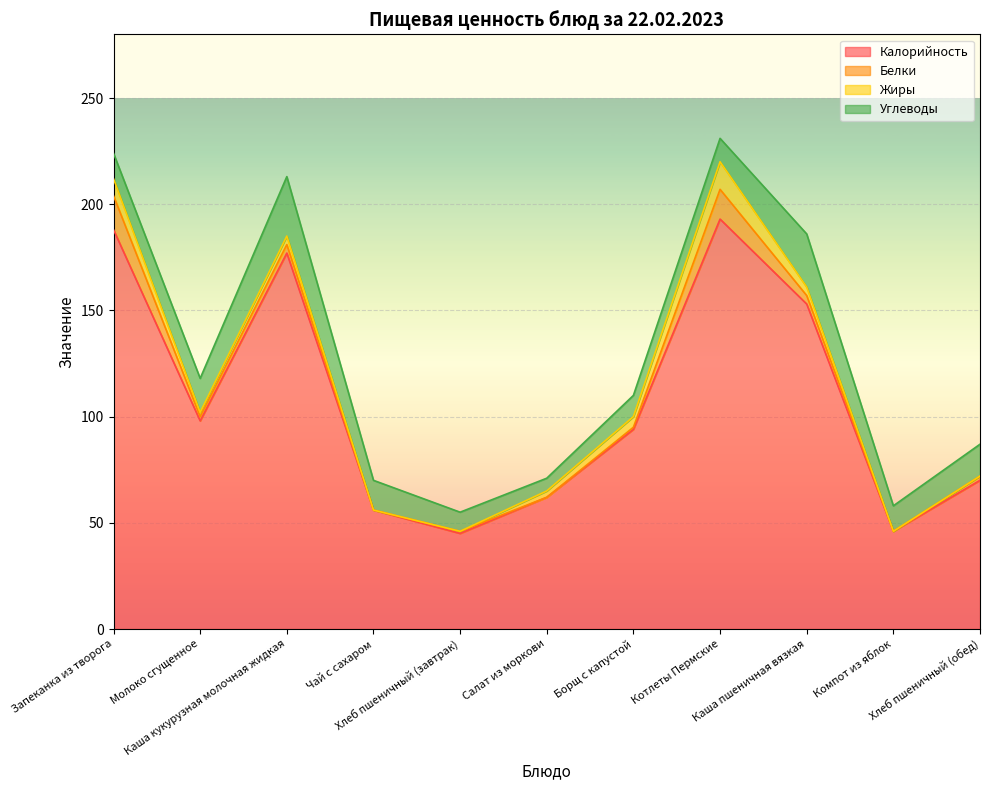

Where is the first local minimum for Углеводы?

Салат из моркови